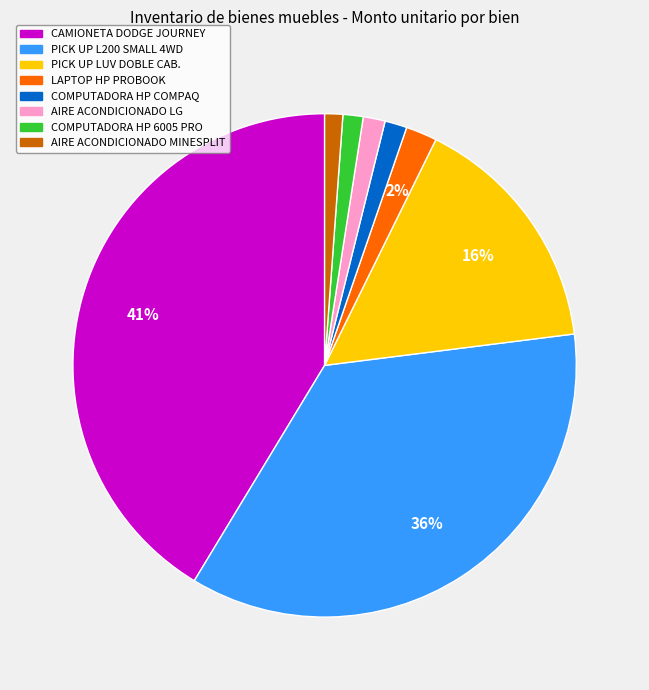

How many segments does this pie chart have?

8